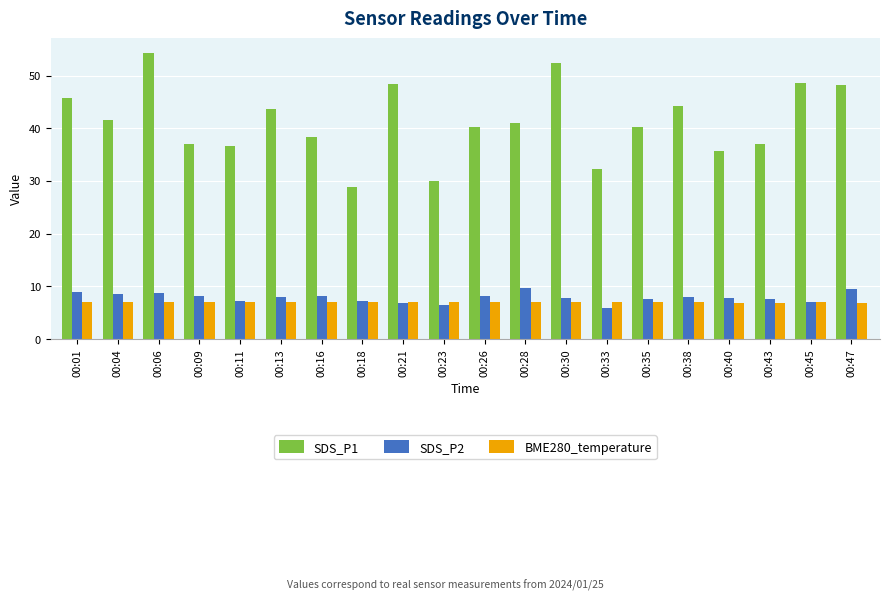

Which series has the widest spread of values?

SDS_P1